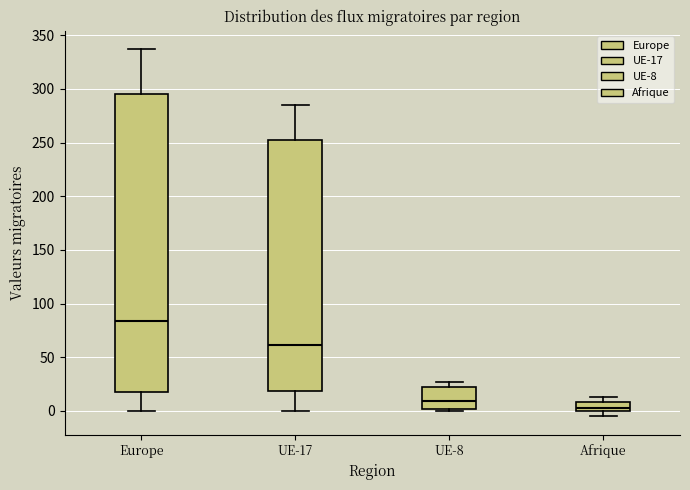

Which box's median line is the highest?

Europe